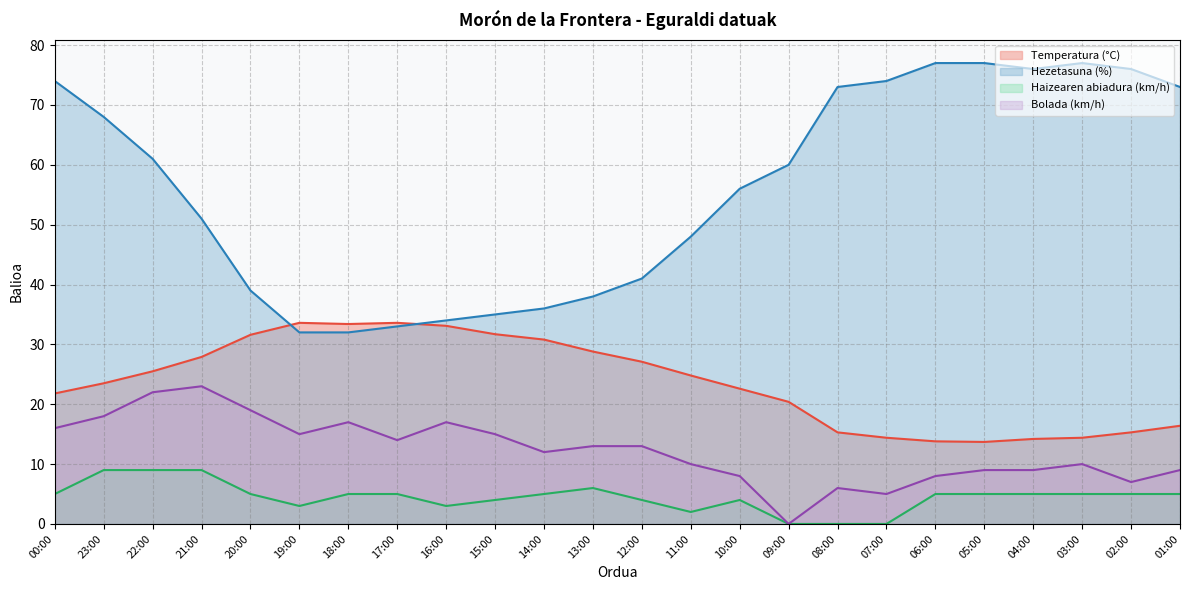

What are all the series names shown in the legend?

Temperatura (°C), Hezetasuna (%), Haizearen abiadura (km/h), Bolada (km/h)